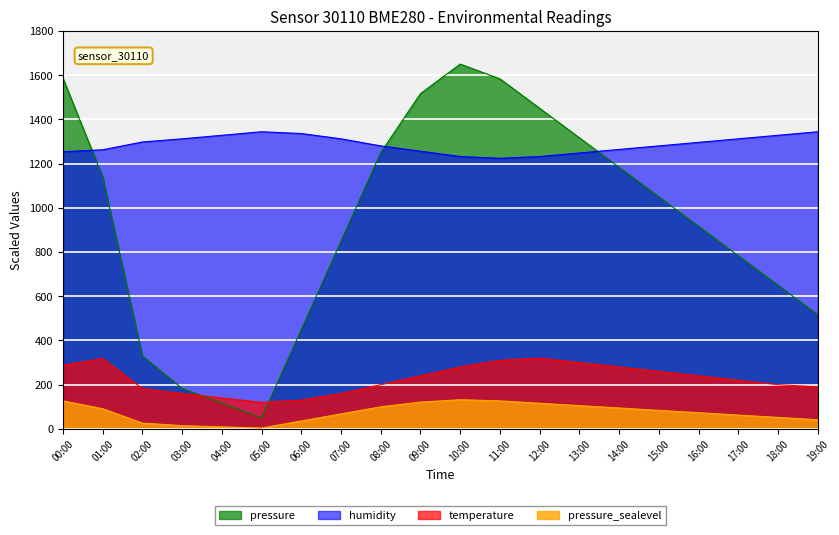

List the labels in order of pressure_norm value, largest first.

10:00, 00:00, 11:00, 09:00, 12:00, 13:00, 08:00, 14:00, 01:00, 15:00, 16:00, 07:00, 17:00, 18:00, 19:00, 06:00, 02:00, 03:00, 04:00, 05:00